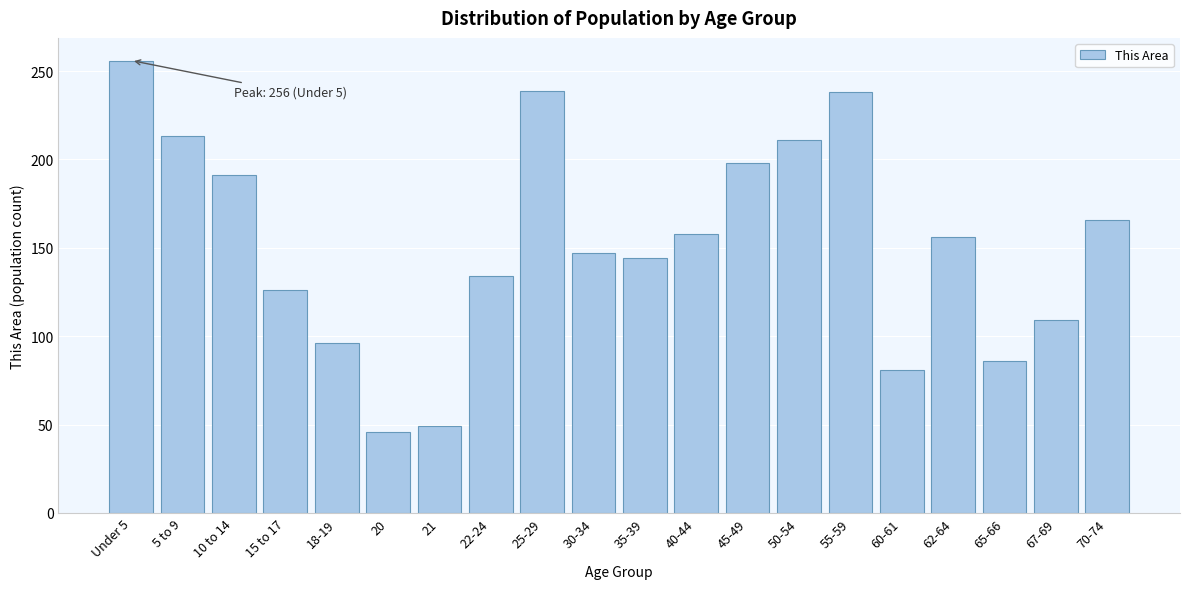

What is the label of the 16th bar from the right?

18-19